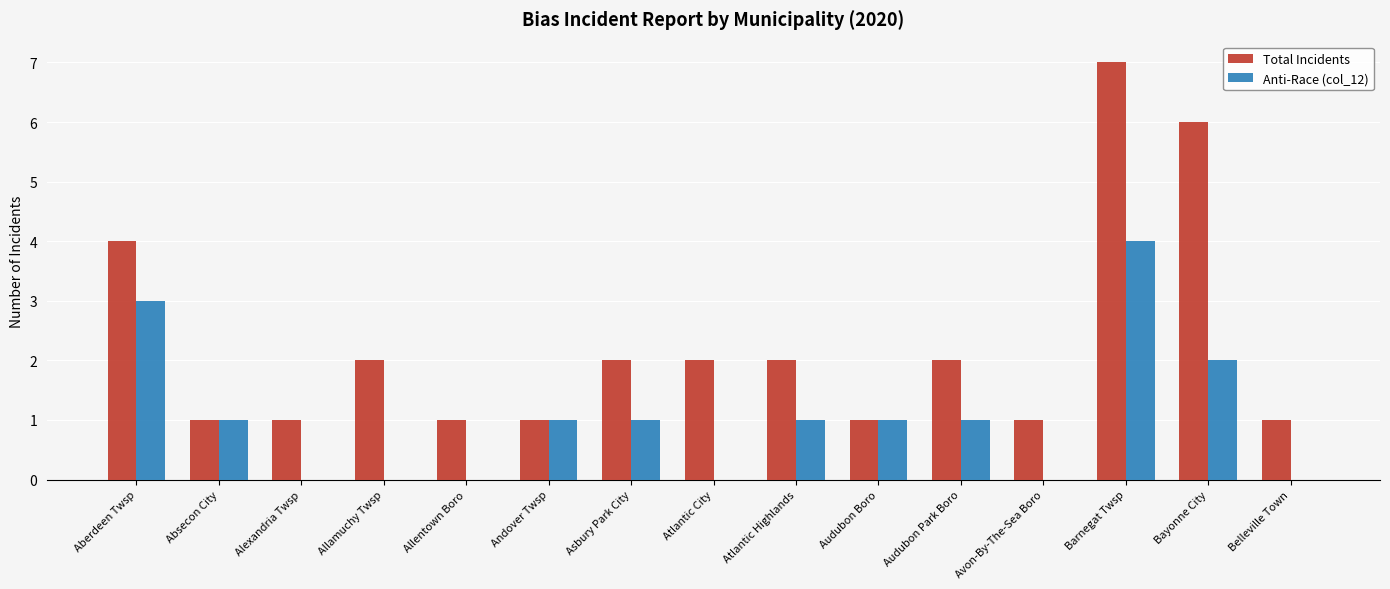

The Anti-Race (col_12) series shows 0 at Allentown Boro. True or false?

True